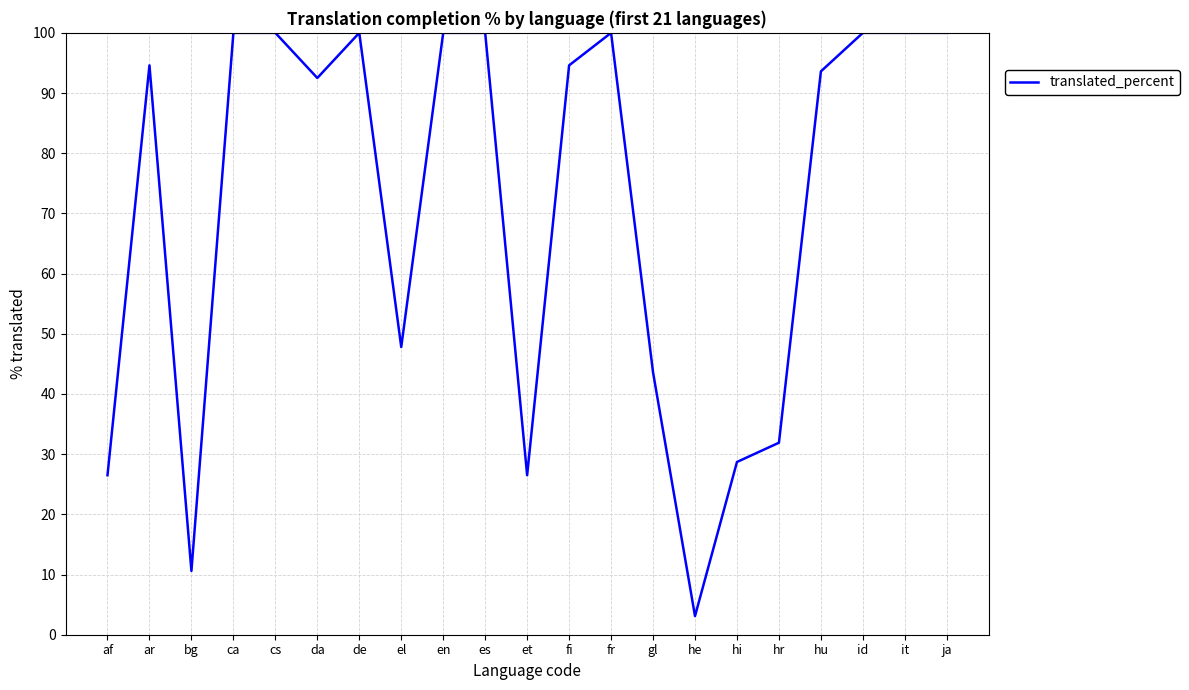

What is the ratio of the value at hr to the value at he?

10.3